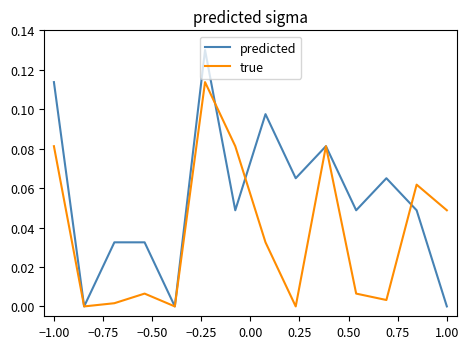

List the series in order of their peak value, highest first.

predicted, true